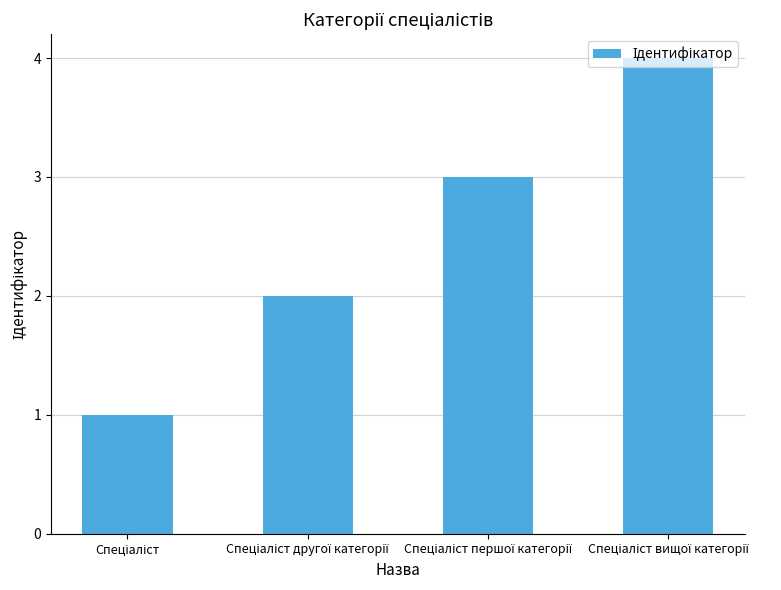

What is the smallest value displayed?

1